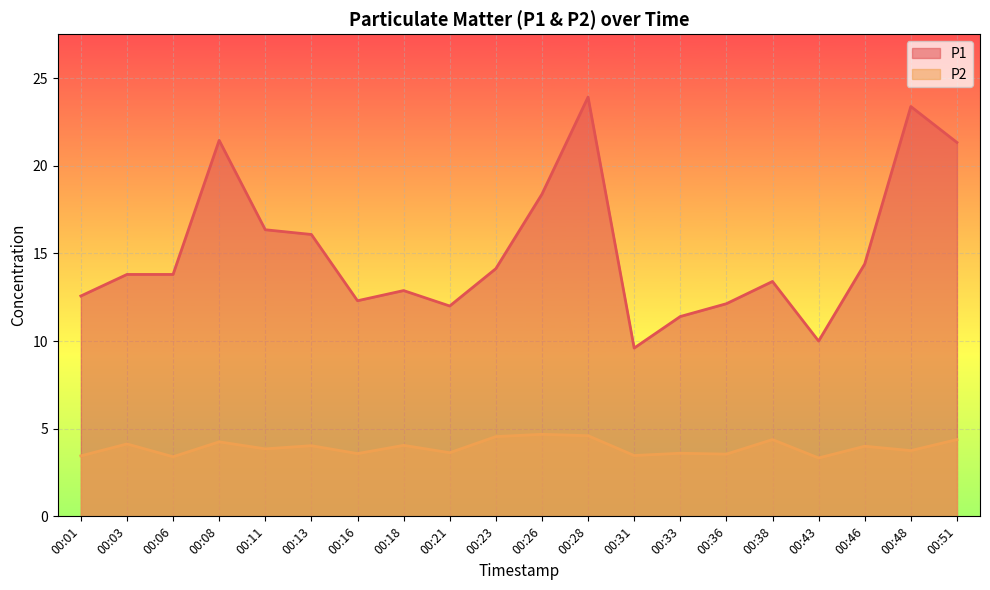

At which category is the sum across all series the highest?

00:28